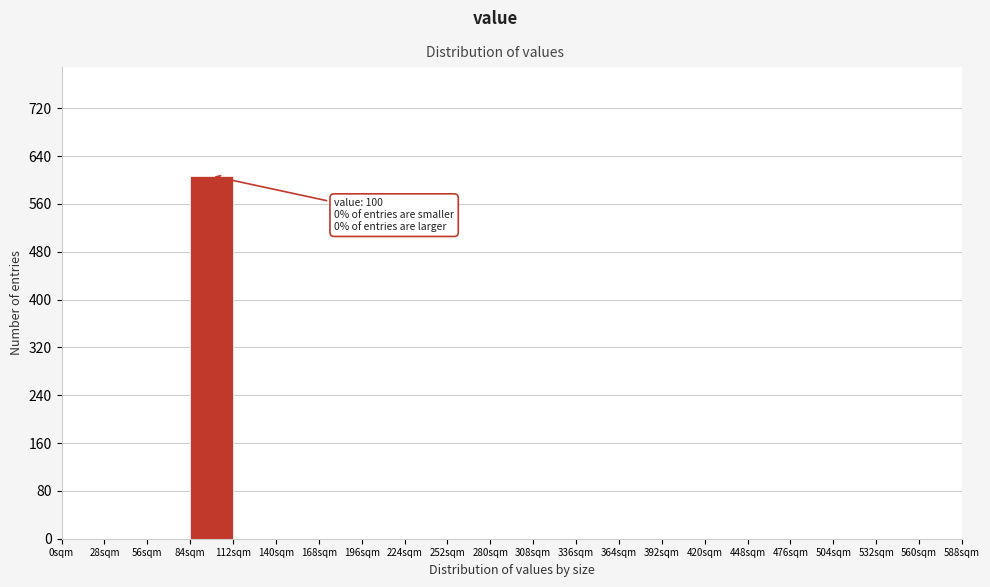

Over which range of the x-axis is the bar tallest?

84 to 112